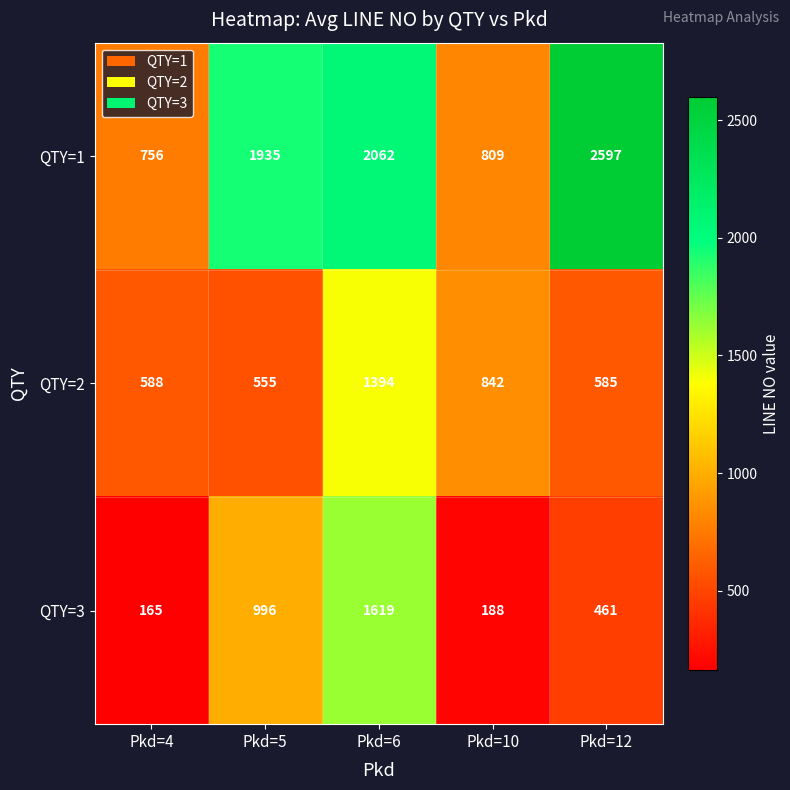

Which series has the largest total across all categories?

QTY=1